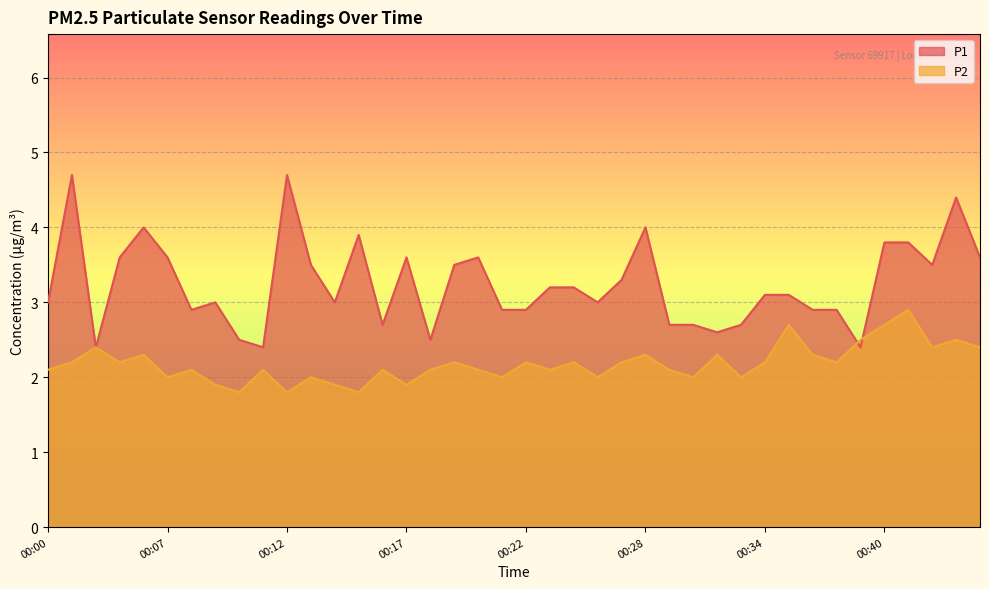

How many lines are shown in the chart?

2